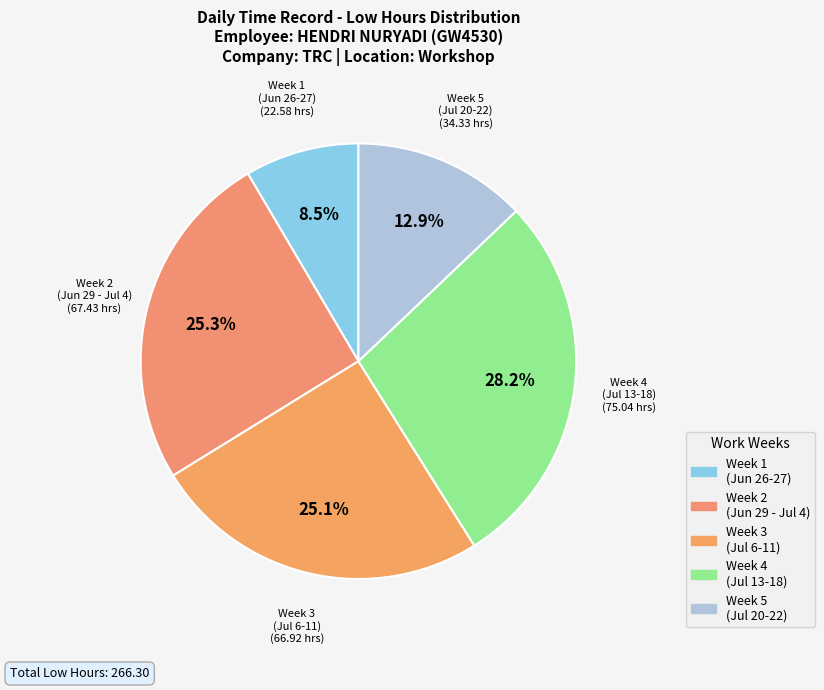

How many slices are in this pie chart?

5